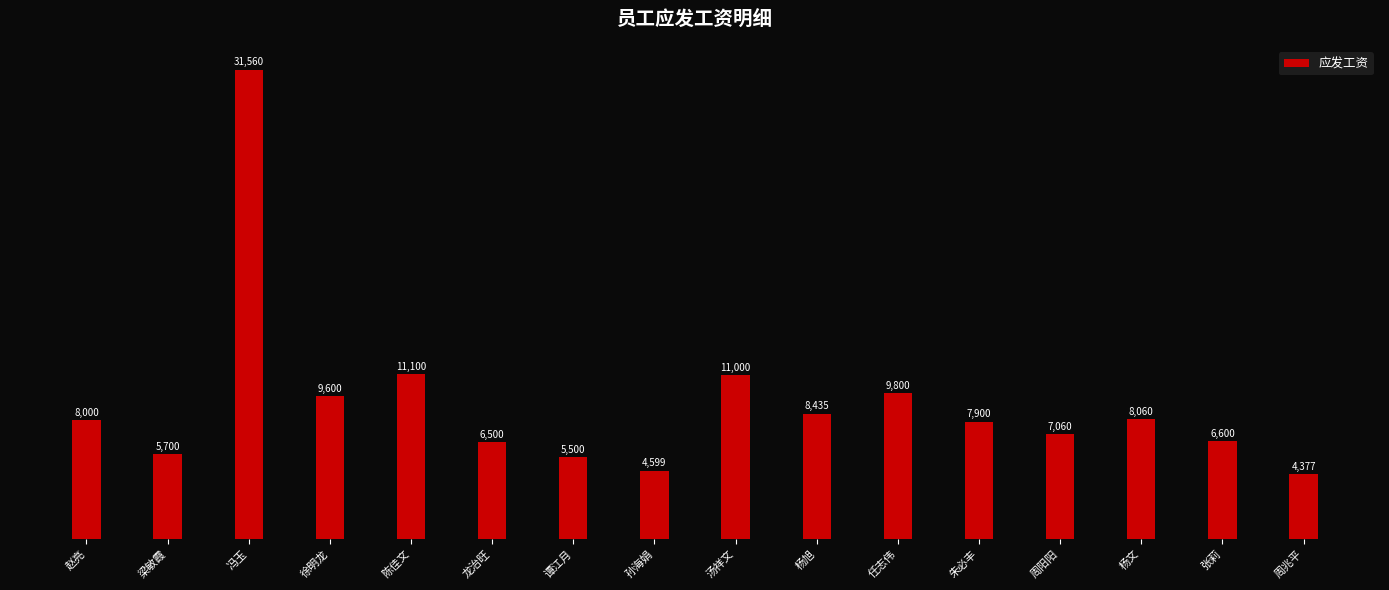

How many bars are there in total?

16